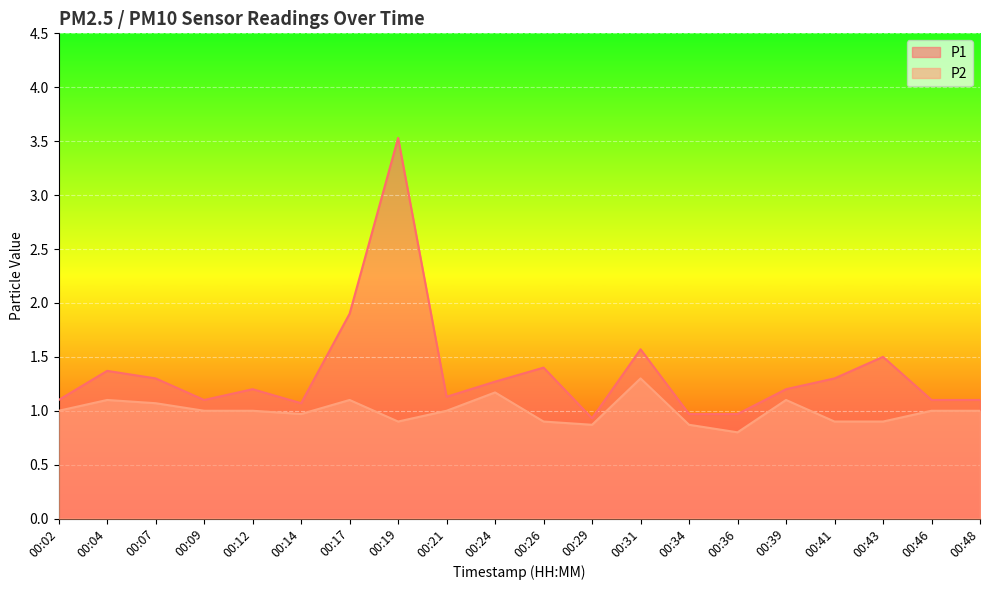

List the series in order of their peak value, highest first.

P1, P2